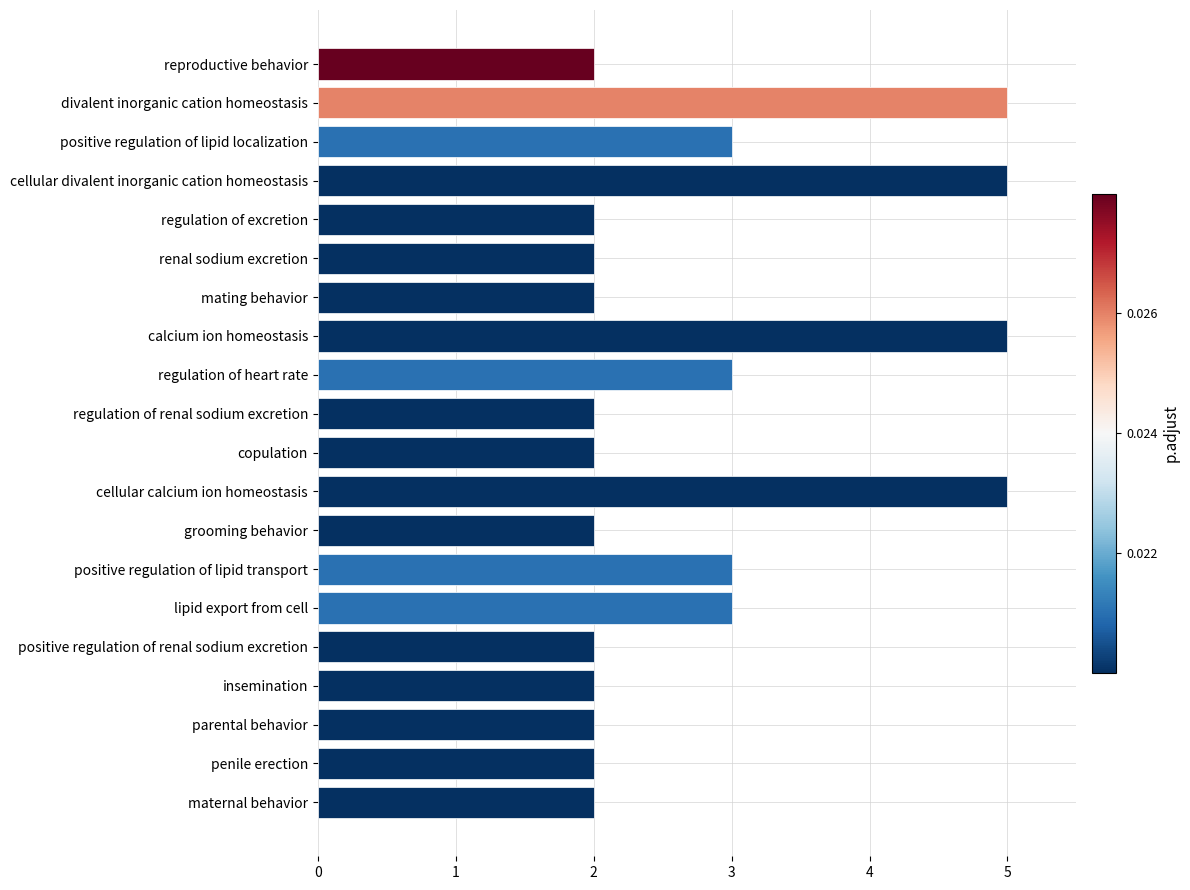

What is the ratio of the value at maternal behavior to the value at cellular divalent inorganic cation homeostasis?

0.4